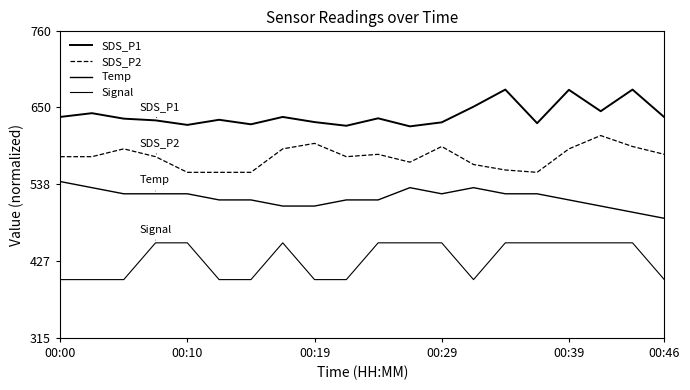

How many distinct data groups are displayed?

4